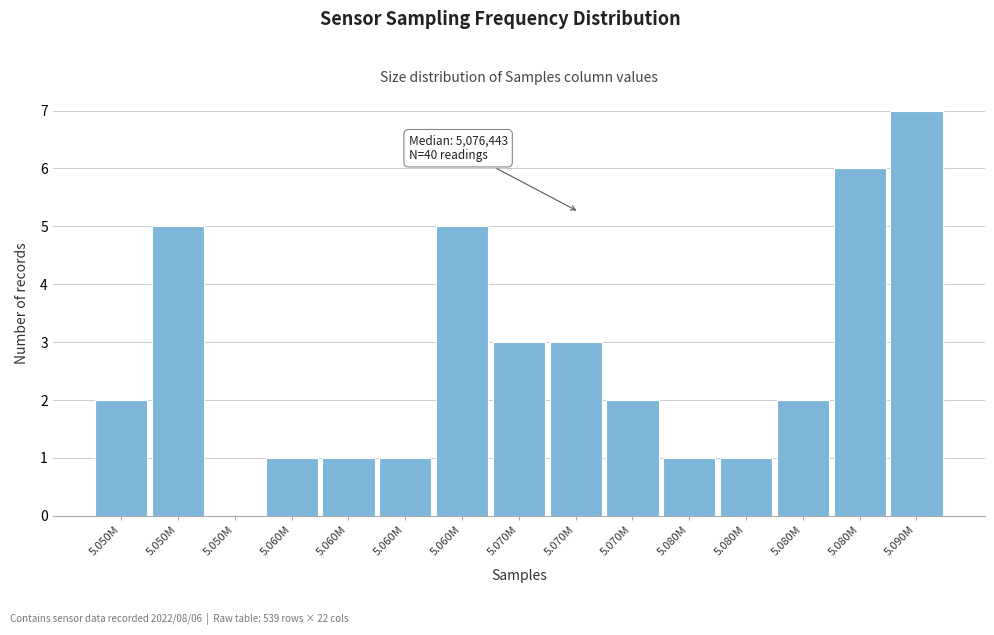

How many values are above zero?

14